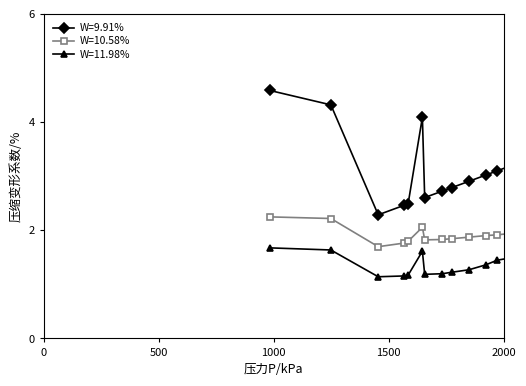

Which series has the widest spread of values?

W=9.91%